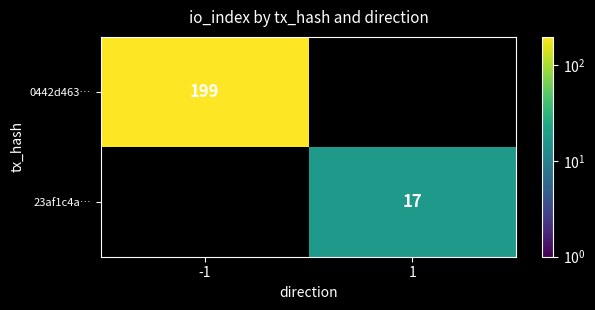

Count the number of data series in this chart.

2